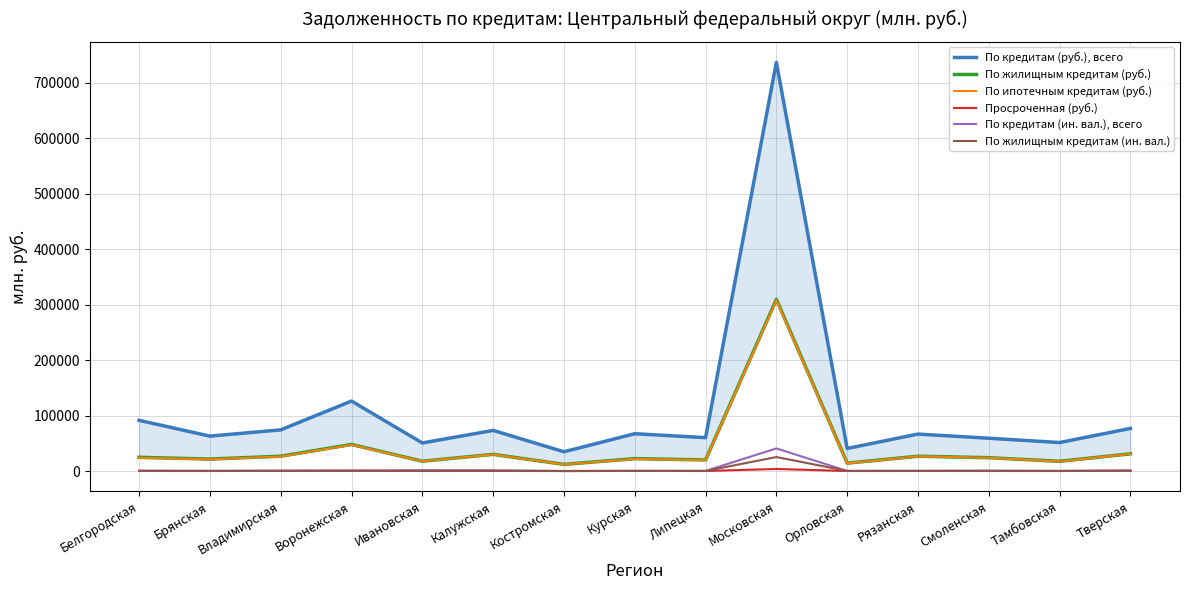

True or false: По кредитам (ин. вал.), всего and Просроченная (руб.) cross at least once.

True